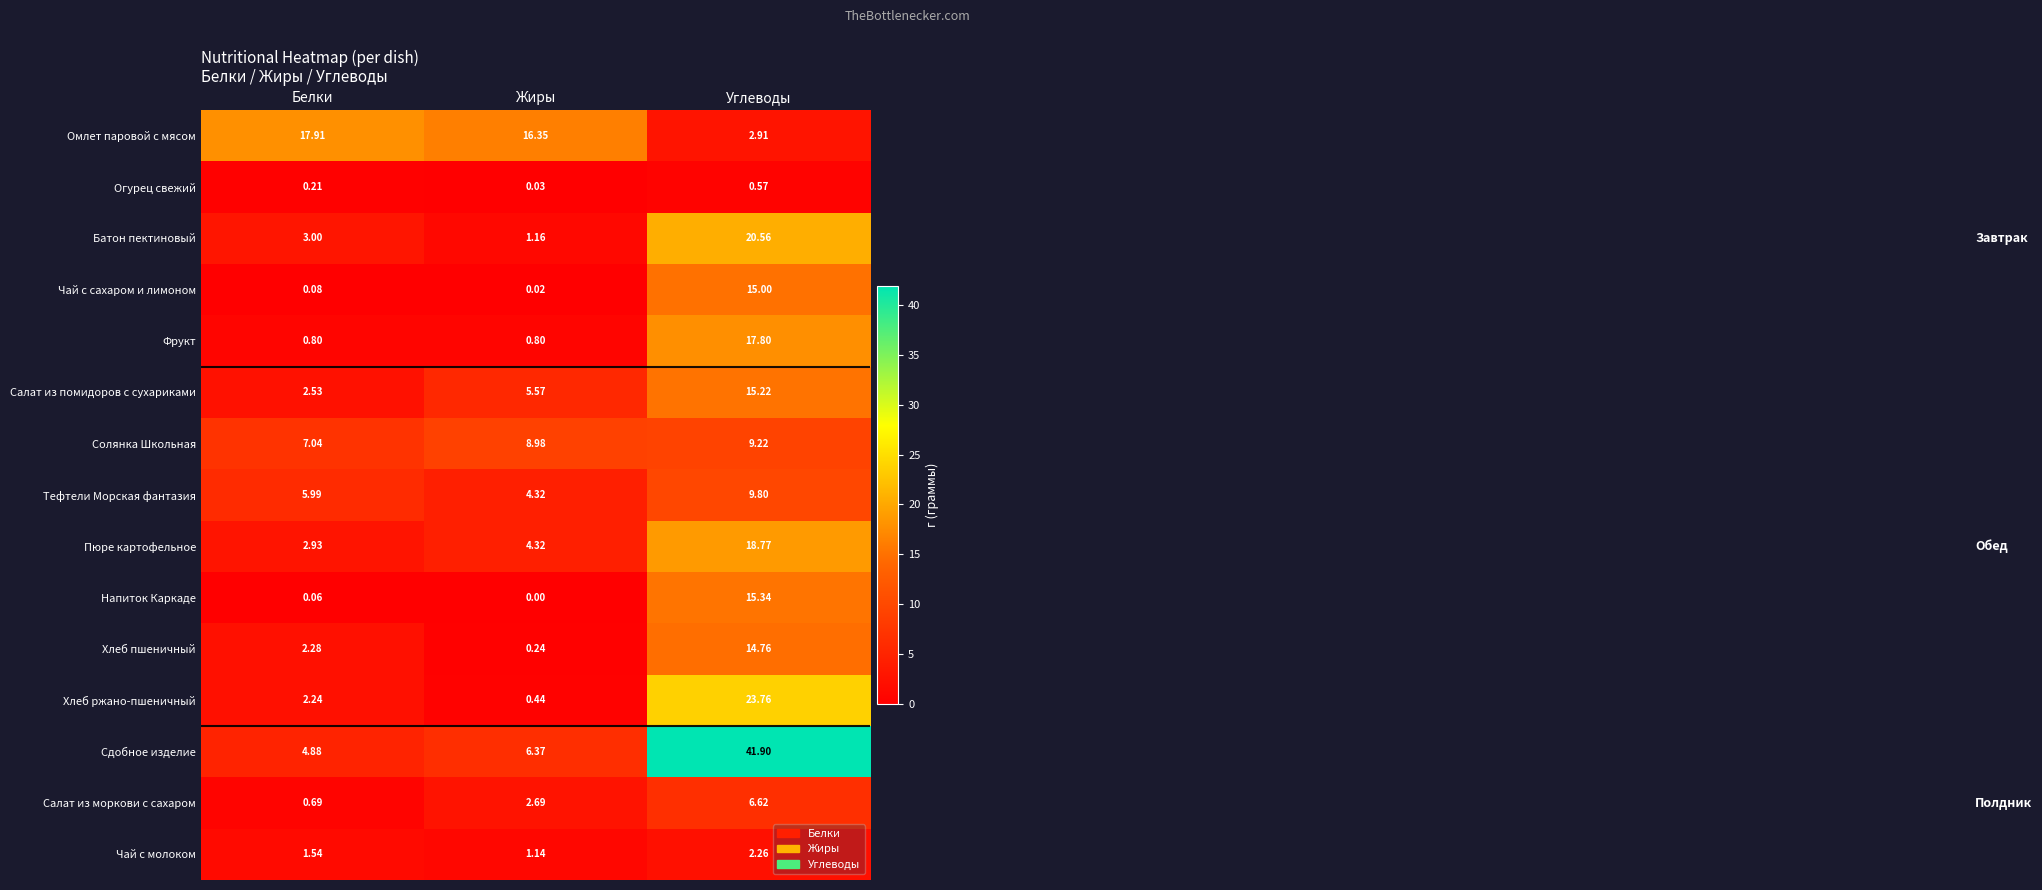

Which series has the largest total across all categories?

Сдобное изделие